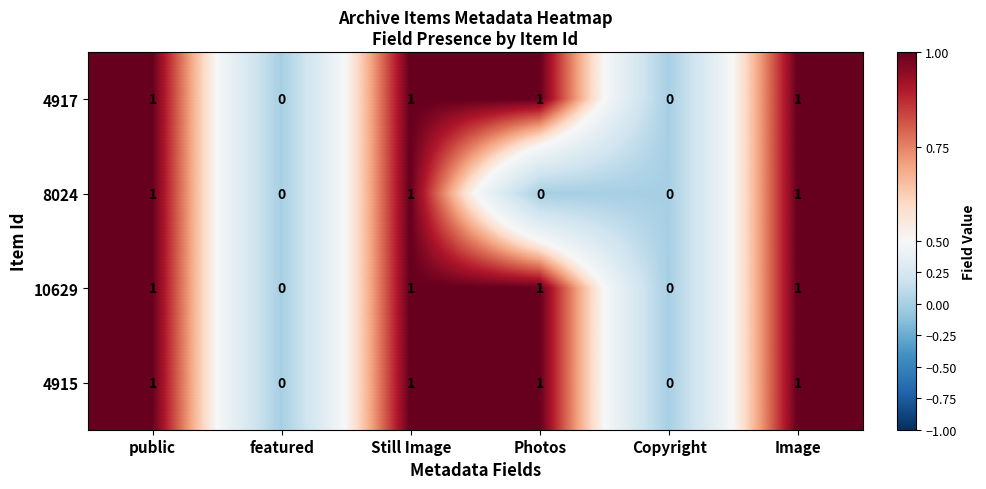

The value of 4917 at Still Image is 2. True or false?

False